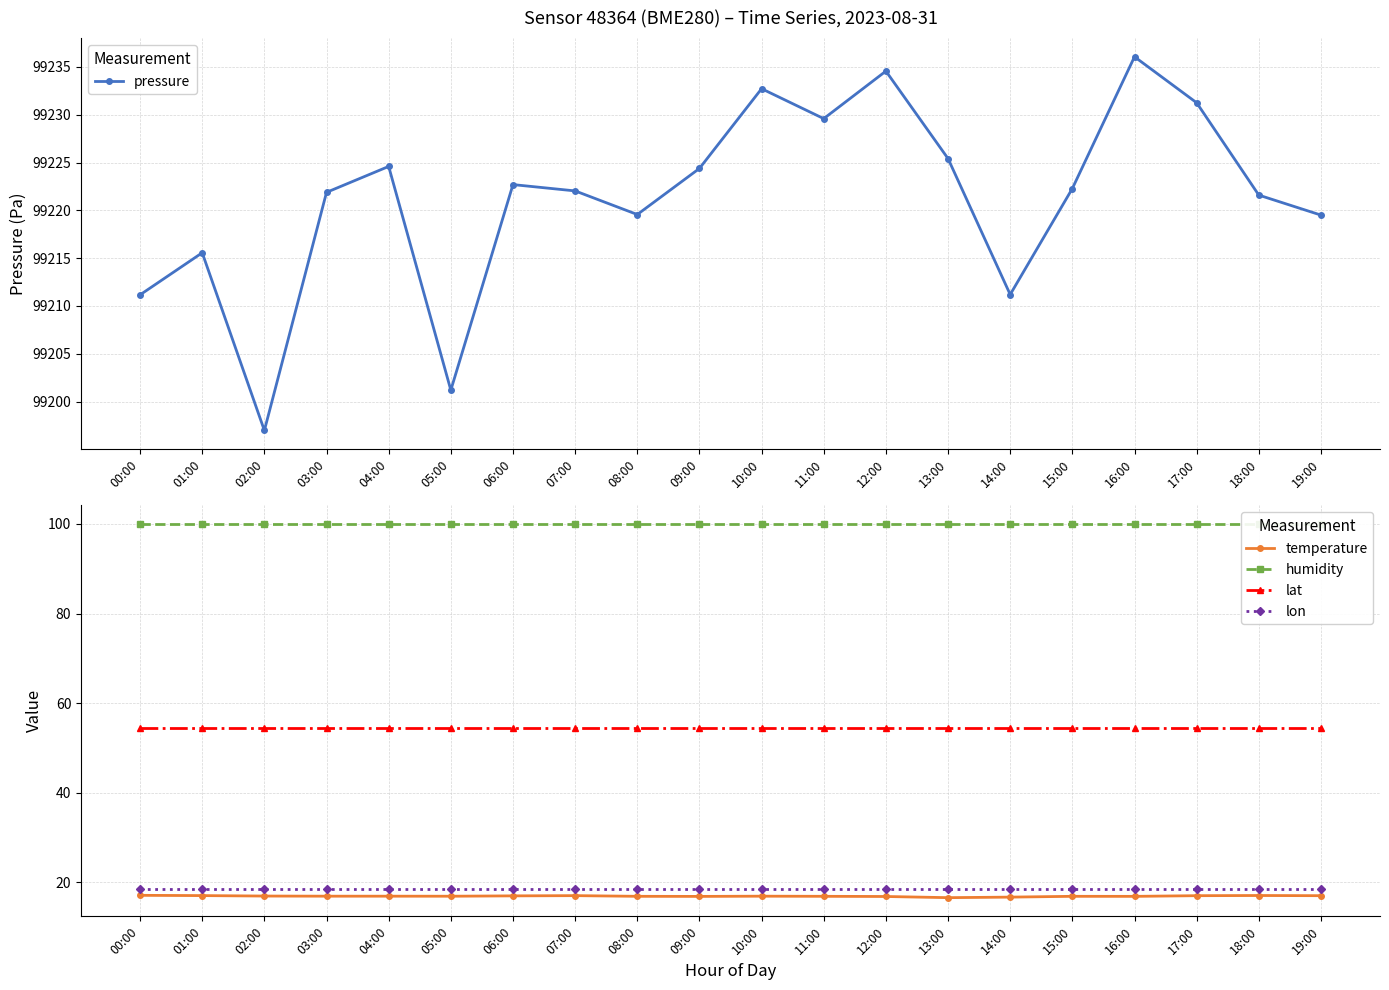

Which series has the largest total across all categories?

pressure